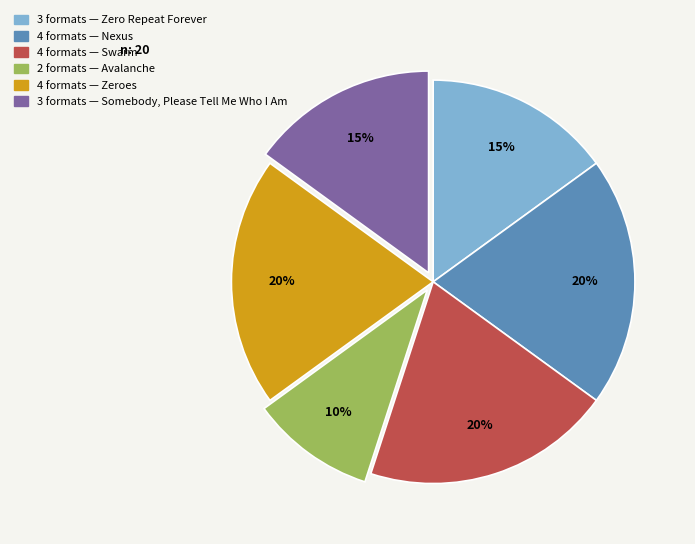

To the nearest percent, what is the difference between the largest and smallest slice percentages?

10%